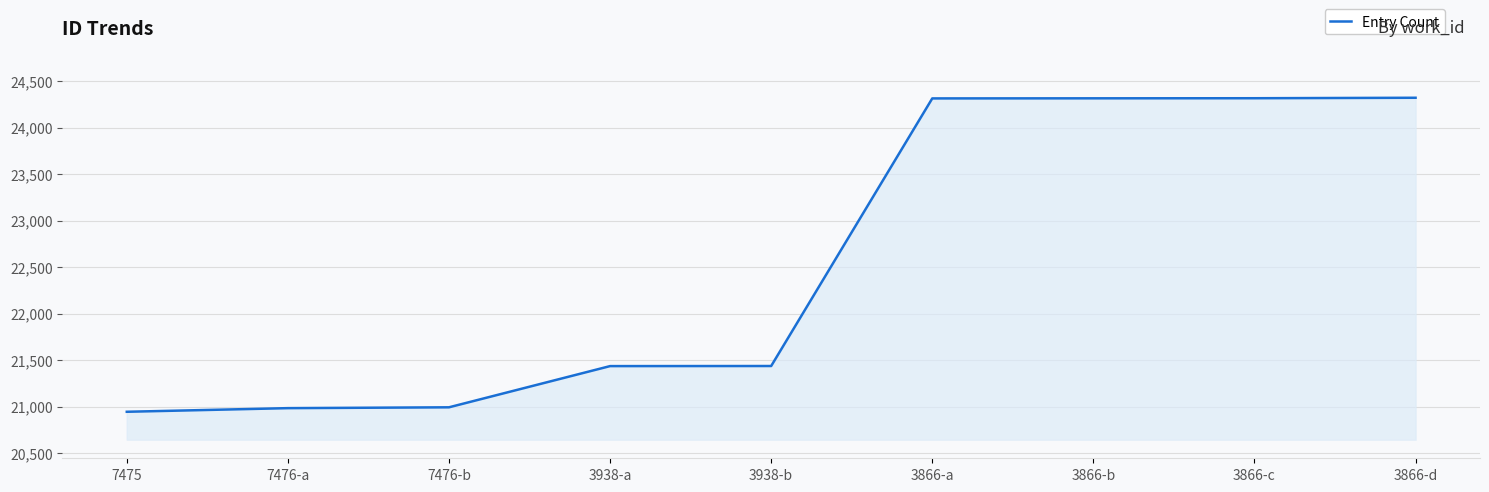

What is the difference between the maximum and minimum values?

3376